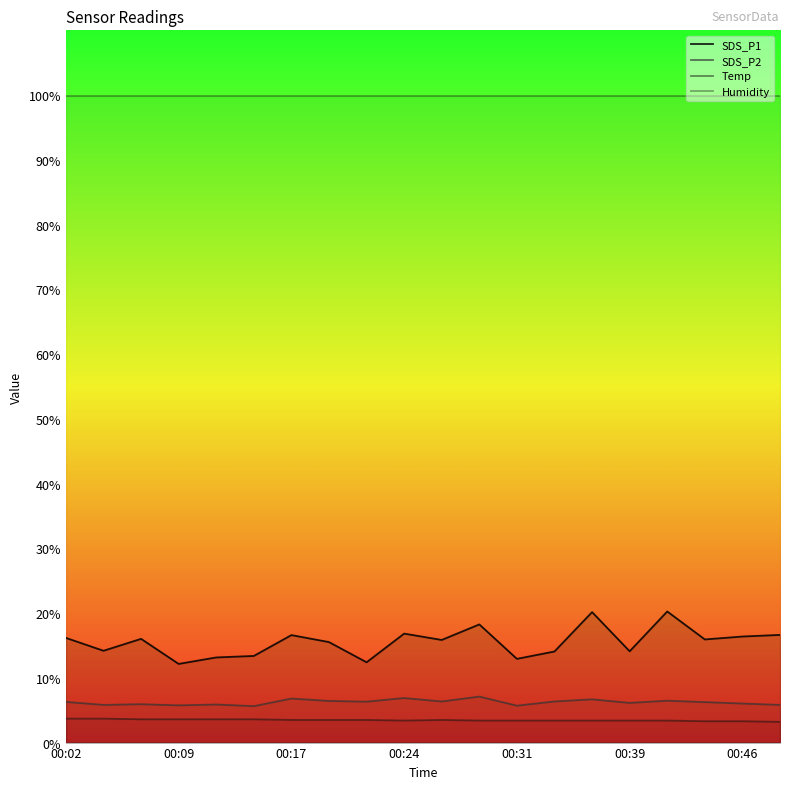

At 00:24, list the series in order from smallest to largest.

Temp, SDS_P2, SDS_P1, Humidity